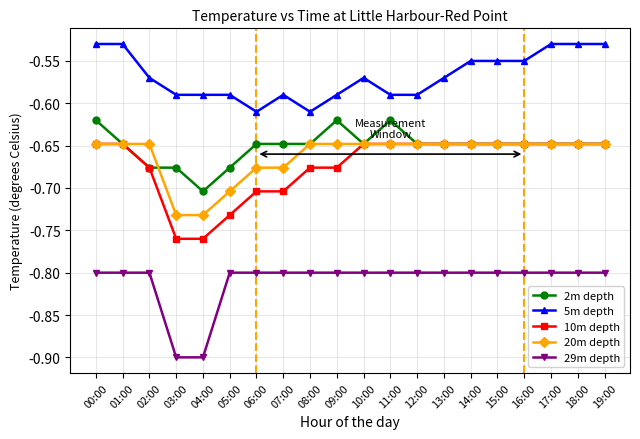

Rank the series at 05:00 from highest to lowest value.

5m depth, 2m depth, 20m depth, 10m depth, 29m depth